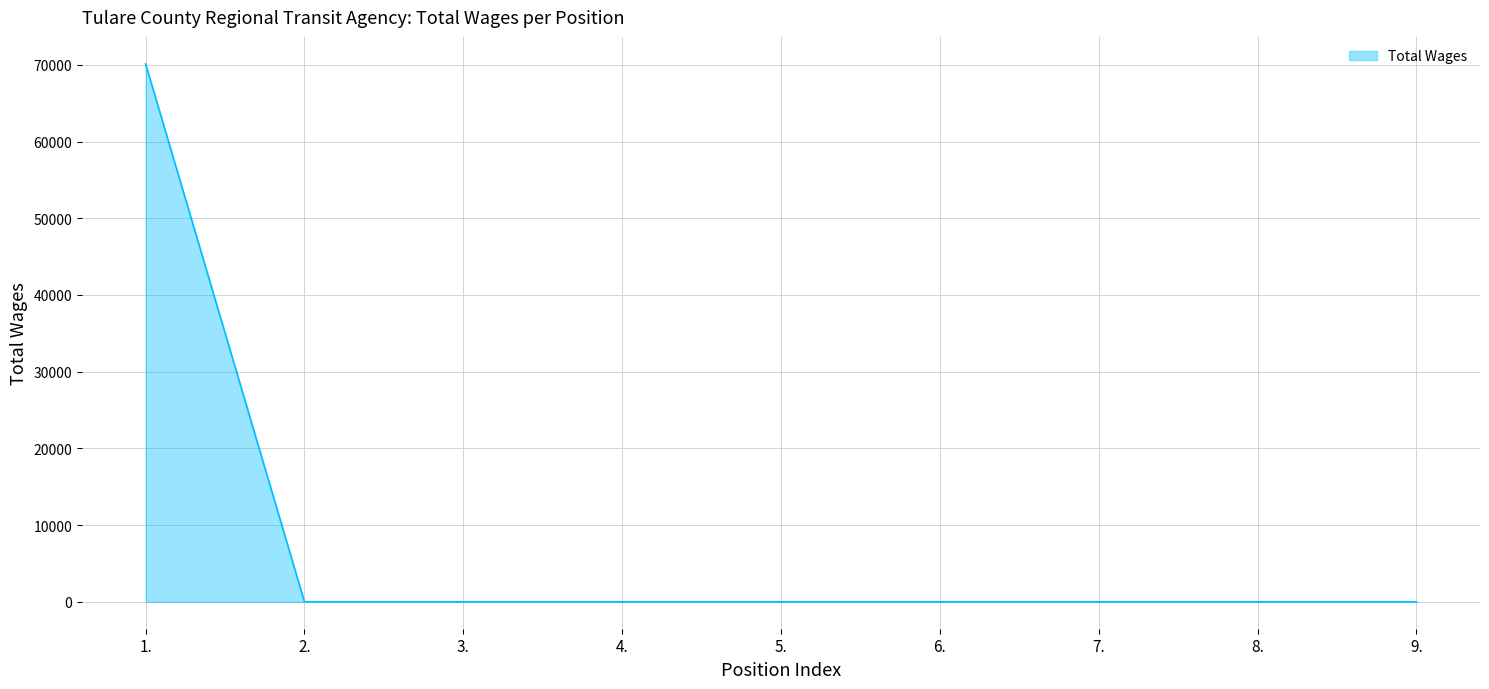

What is the change in value from 1. to 4.?

-70131